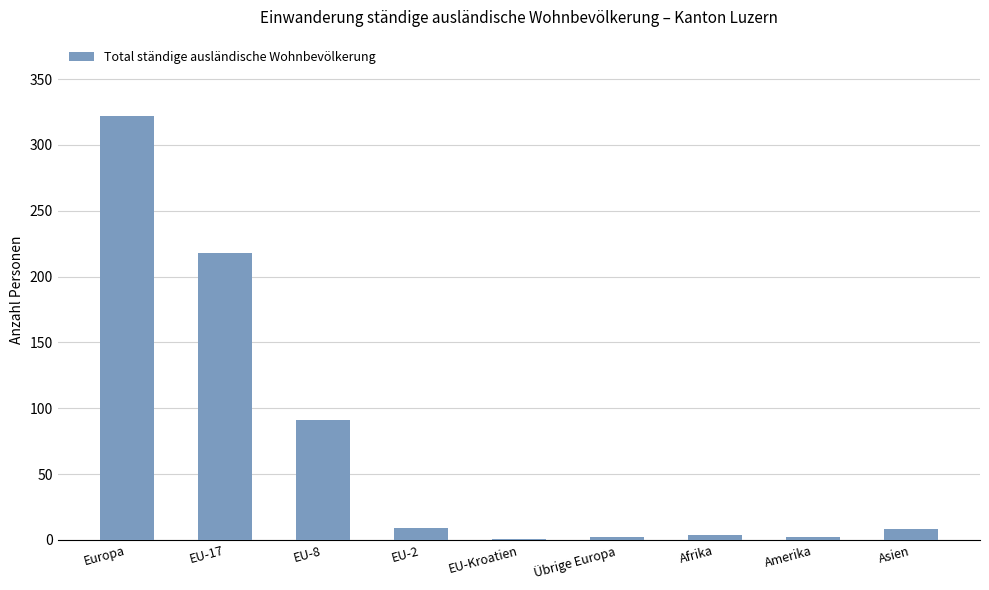

The value at Asien is 8. True or false?

True